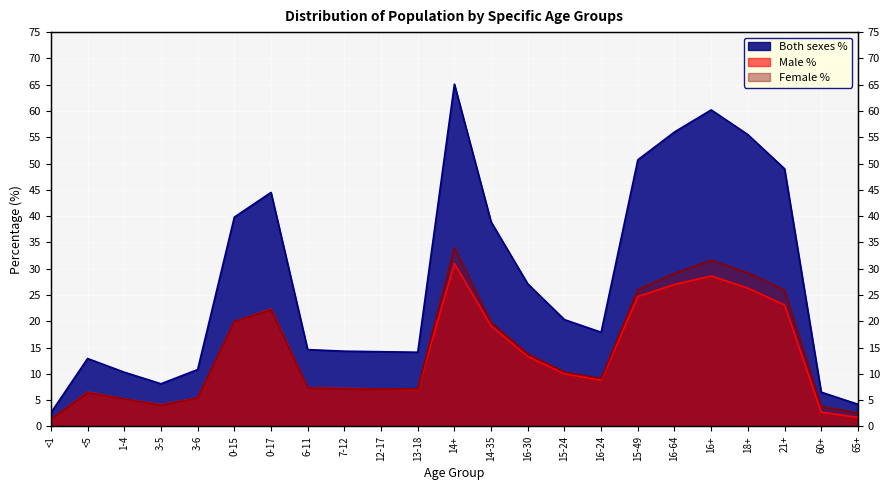

Which series has the largest total across all categories?

Both sexes %